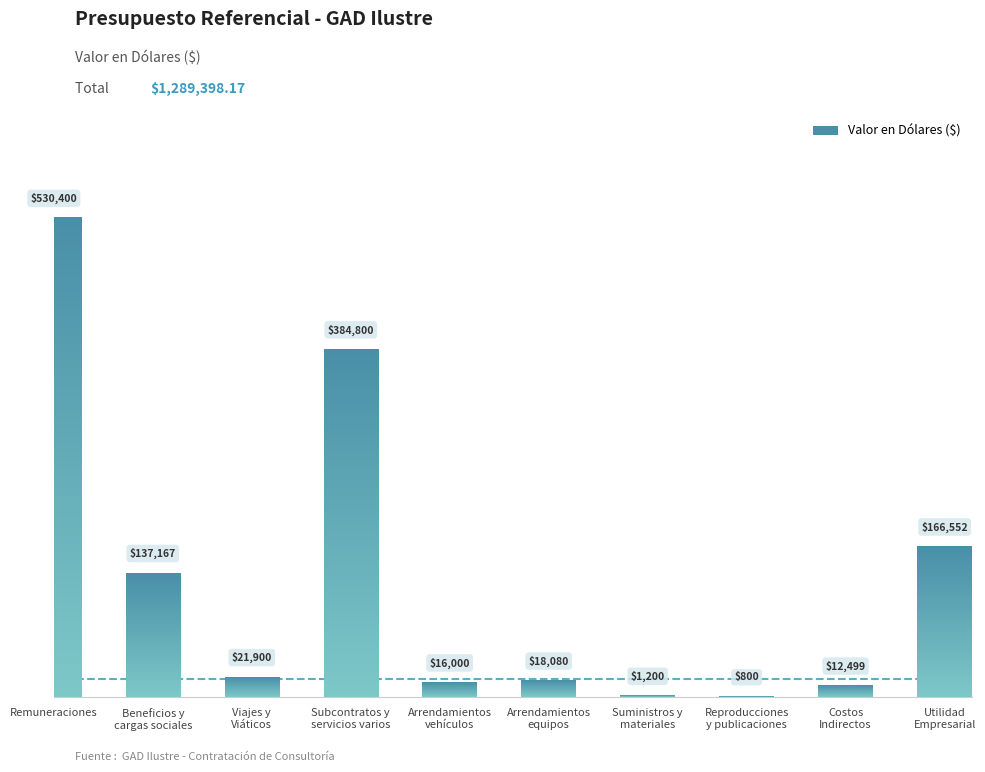

True or false: the data shows 384800.0 at Subcontratos y
servicios varios.

True